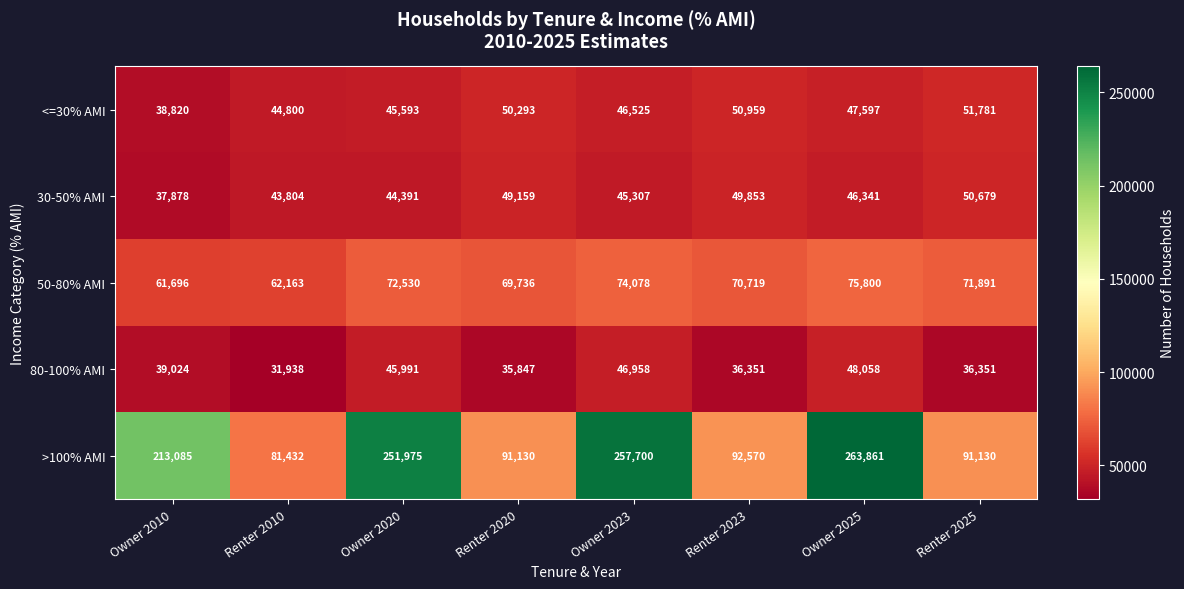

Where does the 30-50% AMI series first go above 46341?

Renter 2020